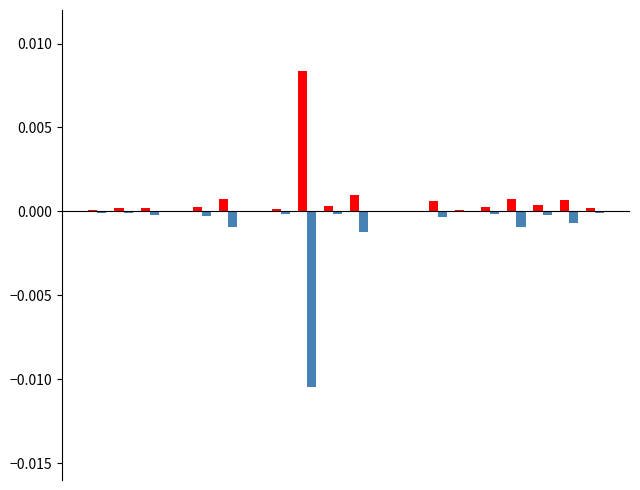

How many groups of bars are there?

20